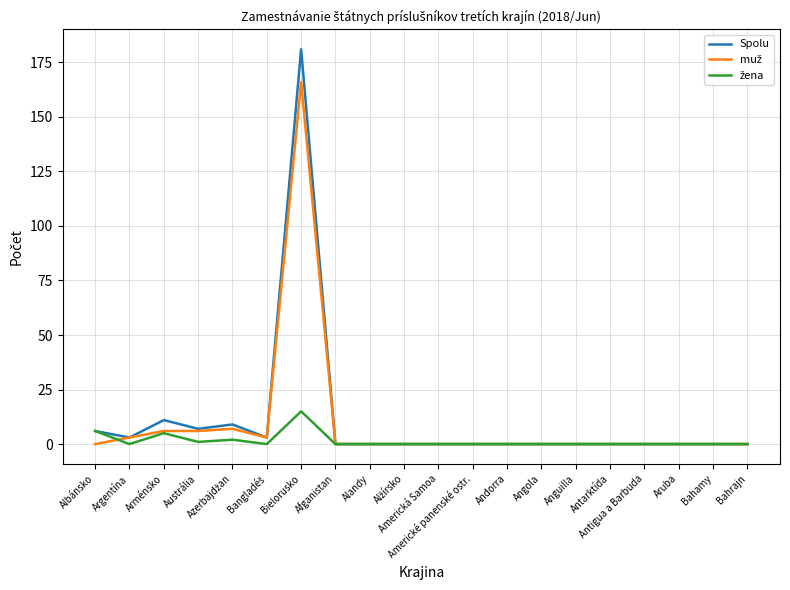

What is the maximum value shown in the chart?

181